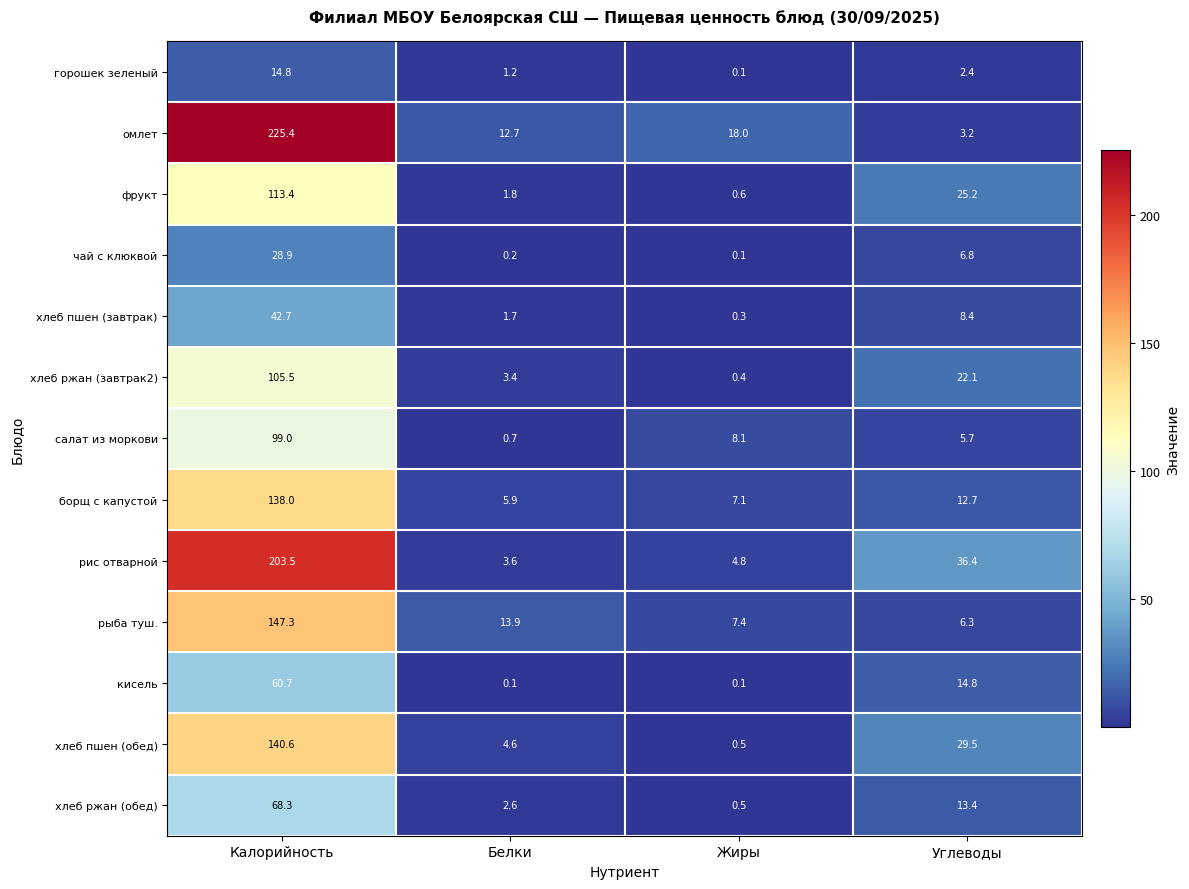

What is the maximum value for салат из моркови?

99.0